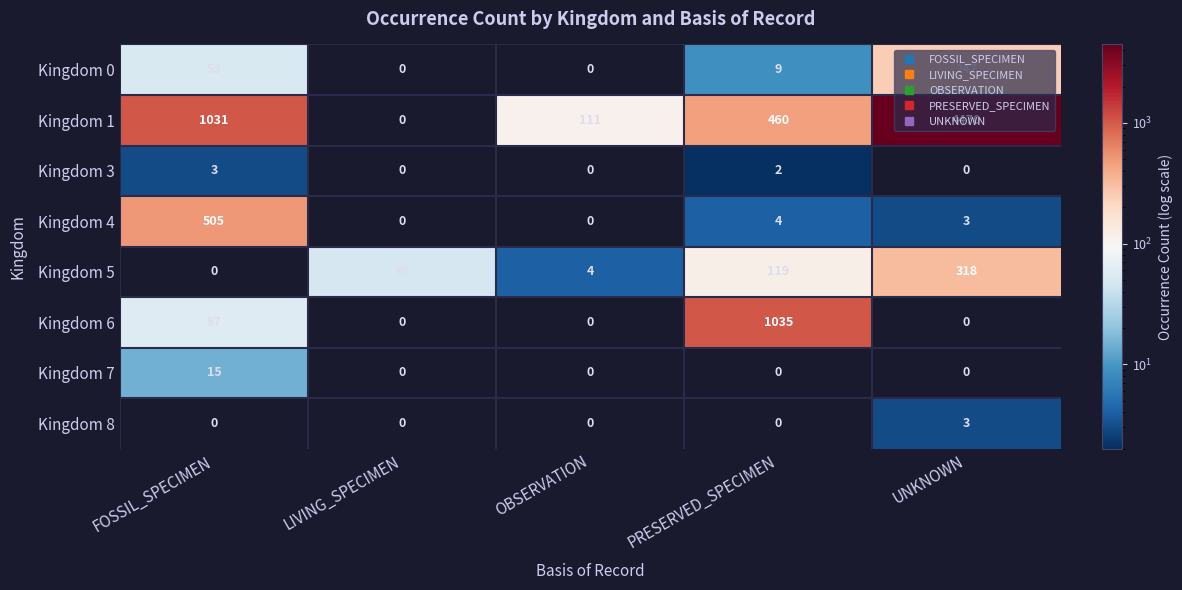

What is the spread (max minus min) of values at FOSSIL_SPECIMEN?

1031